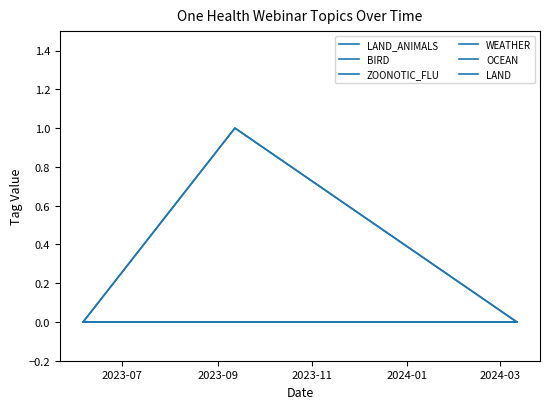

What is the sum of all LAND_ANIMALS values?

1